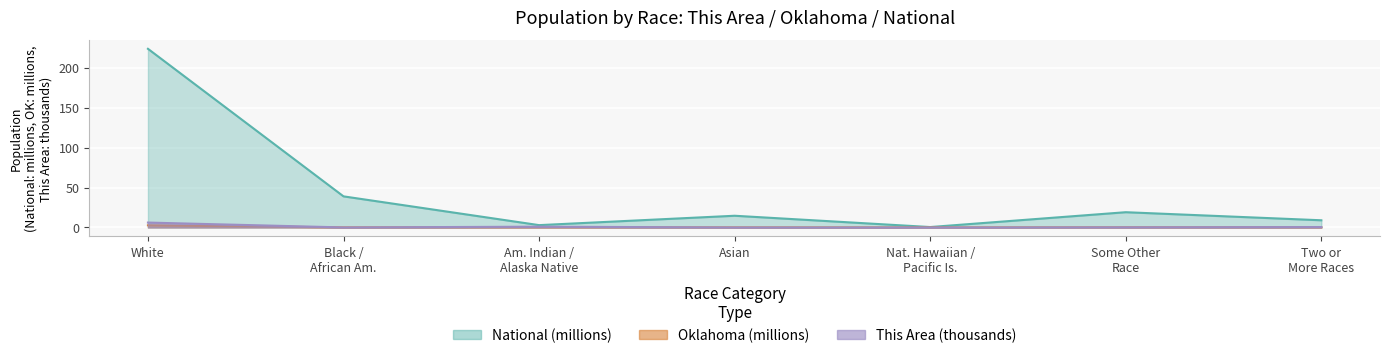

Is it true that This Area equals 6.1 at White?

True